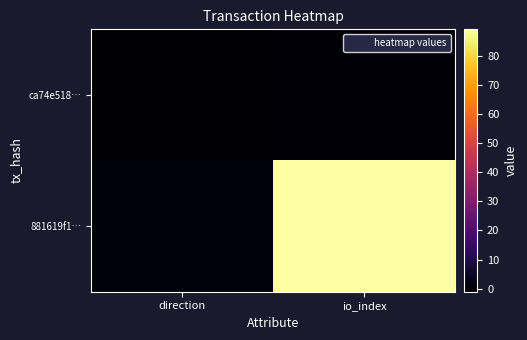

Count the number of data series in this chart.

2